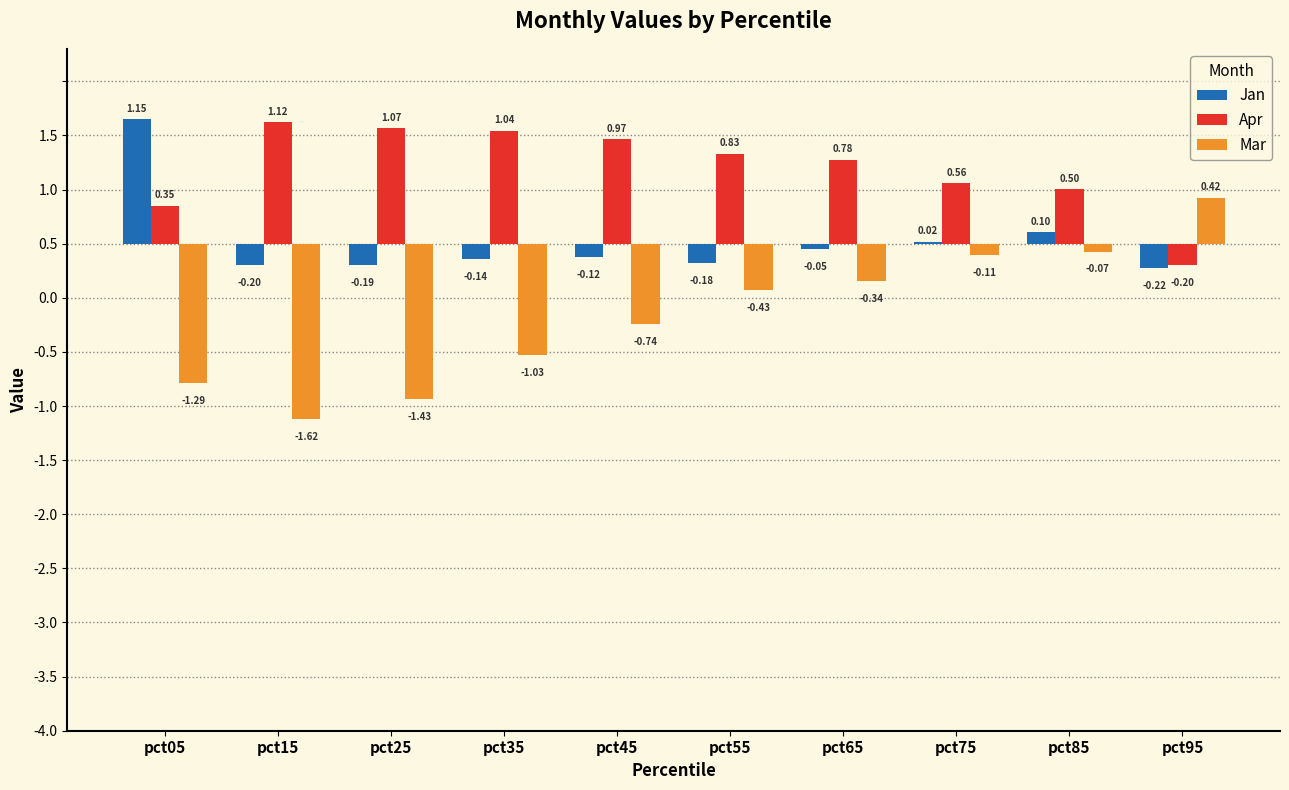

At which category is the sum across all series the highest?

pct85